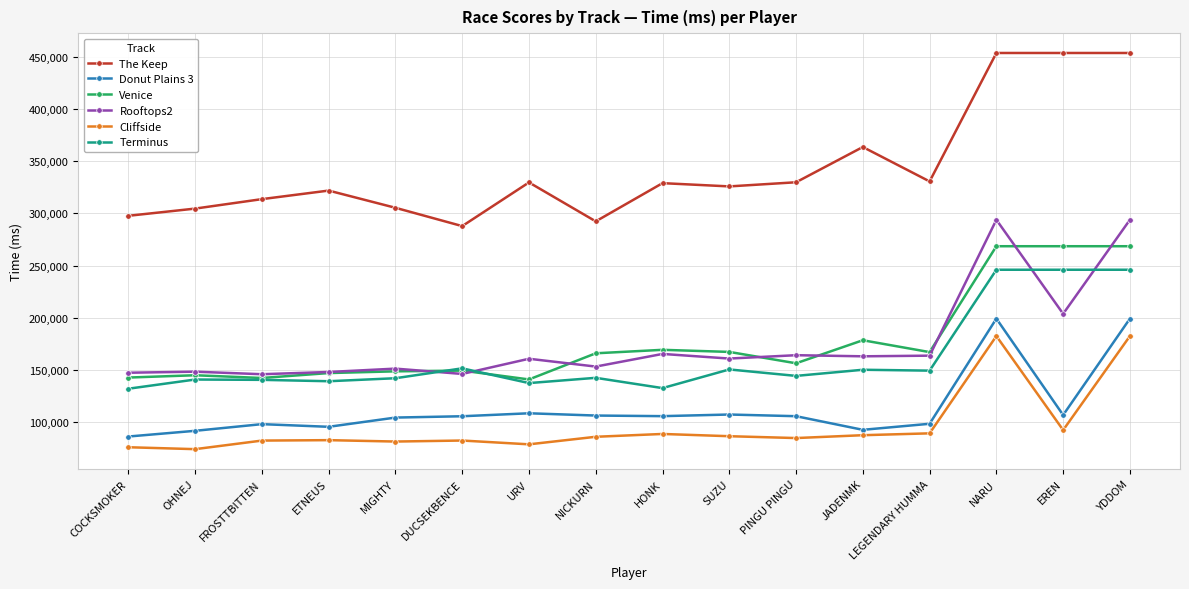

What is the minimum value shown in the chart?

74397